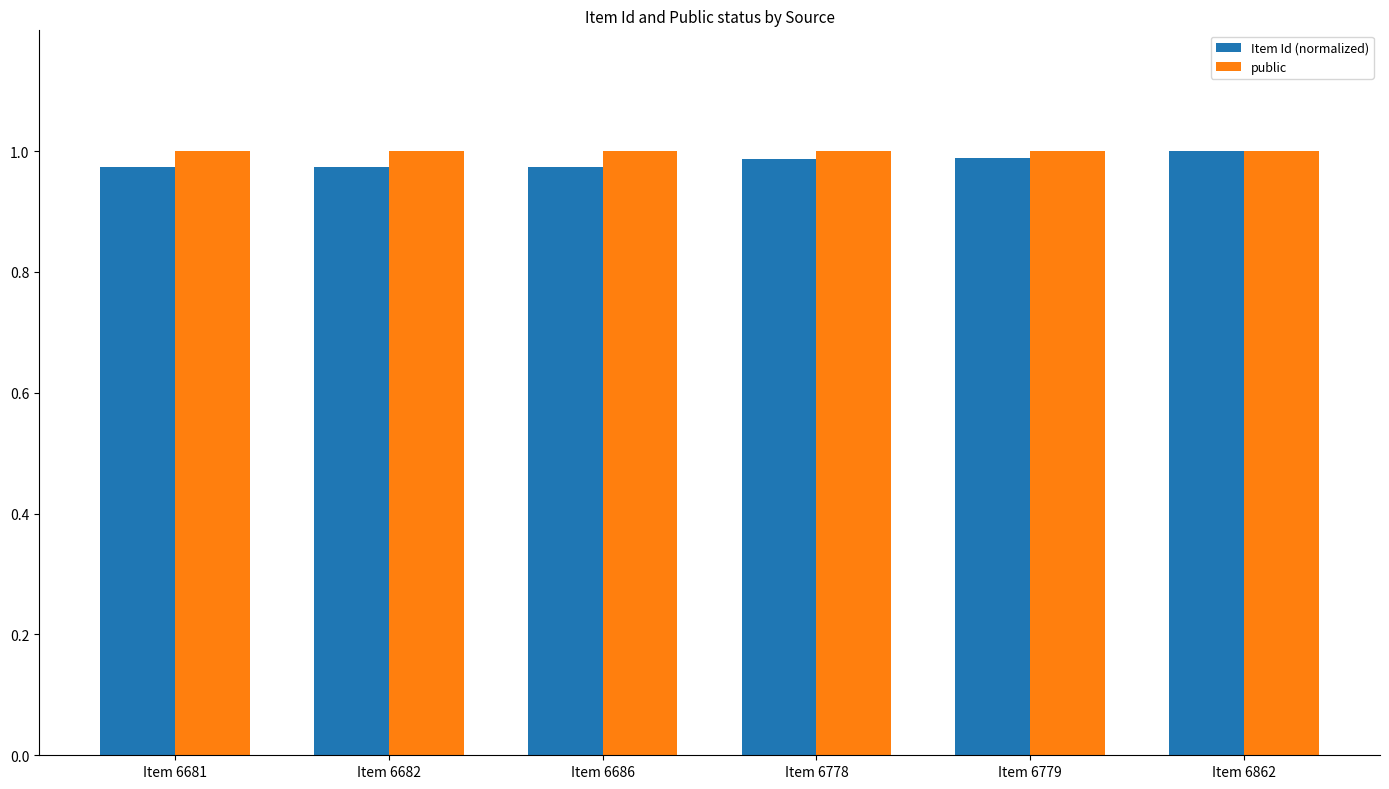

Is it true that Item Id (normalized) equals 1.5 at Item 6862?

False